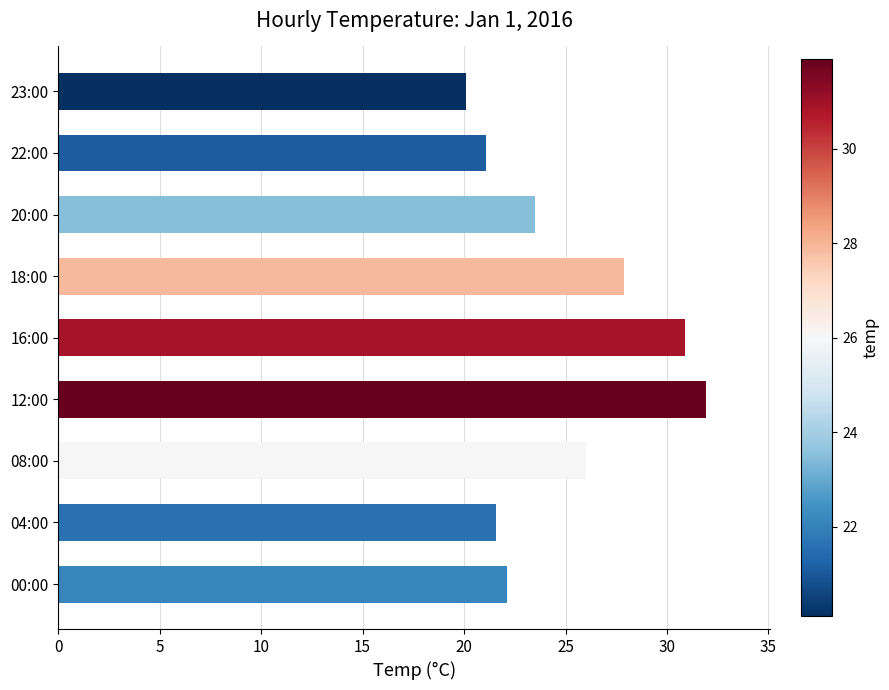

Reading bottom to top, what are all the values shown in this chart?

22.1	21.6	26.0	31.9	30.9	27.9	23.5	21.1	20.1